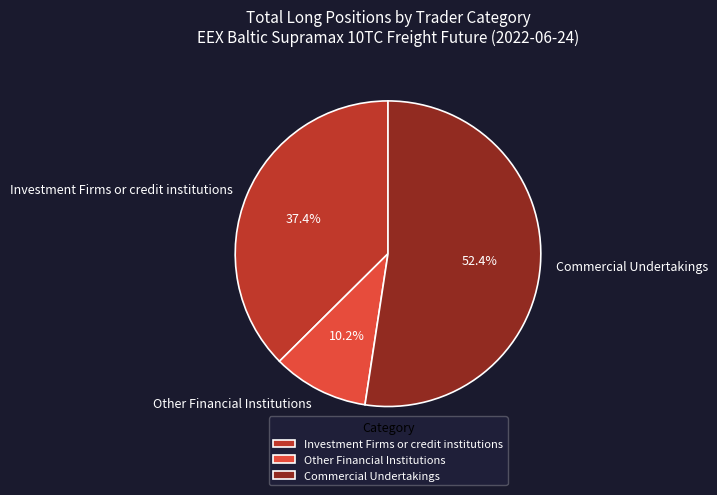

To the nearest percent, what percentage of the pie is Other Financial Institutions?

10%